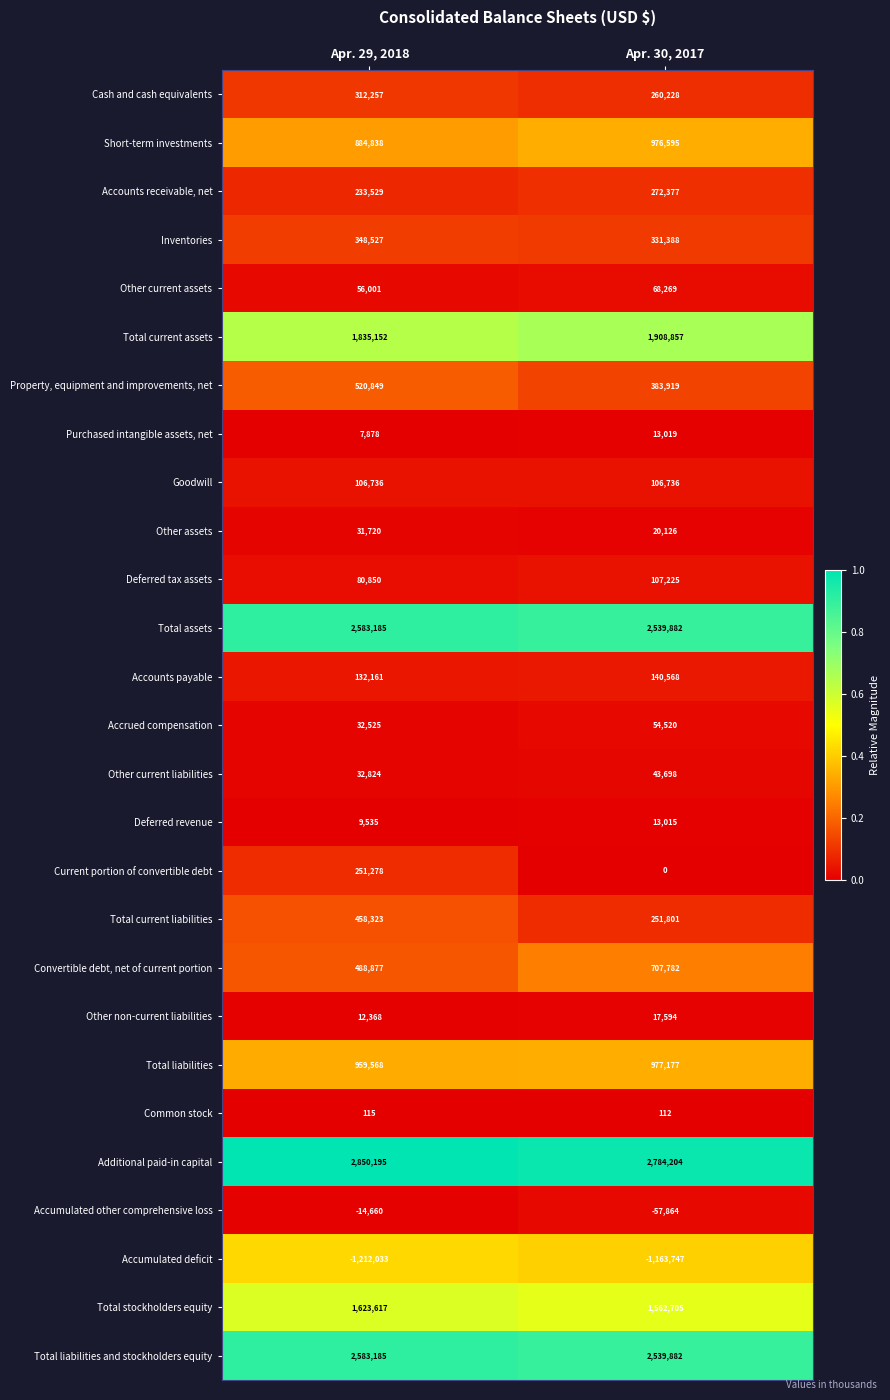

True or false: Accounts payable has a value of 132161 at Apr. 29, 2018.

True